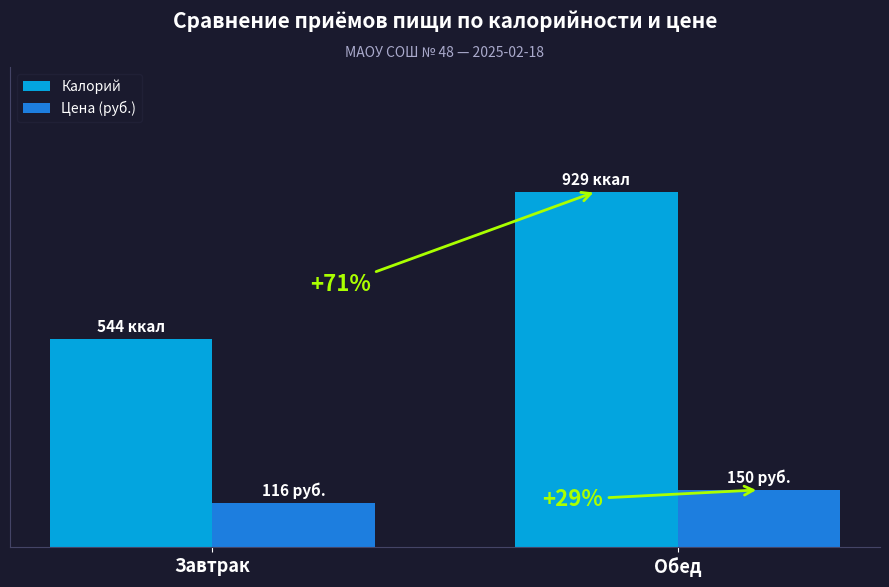

What is the difference between the highest and lowest values at Обед?

779